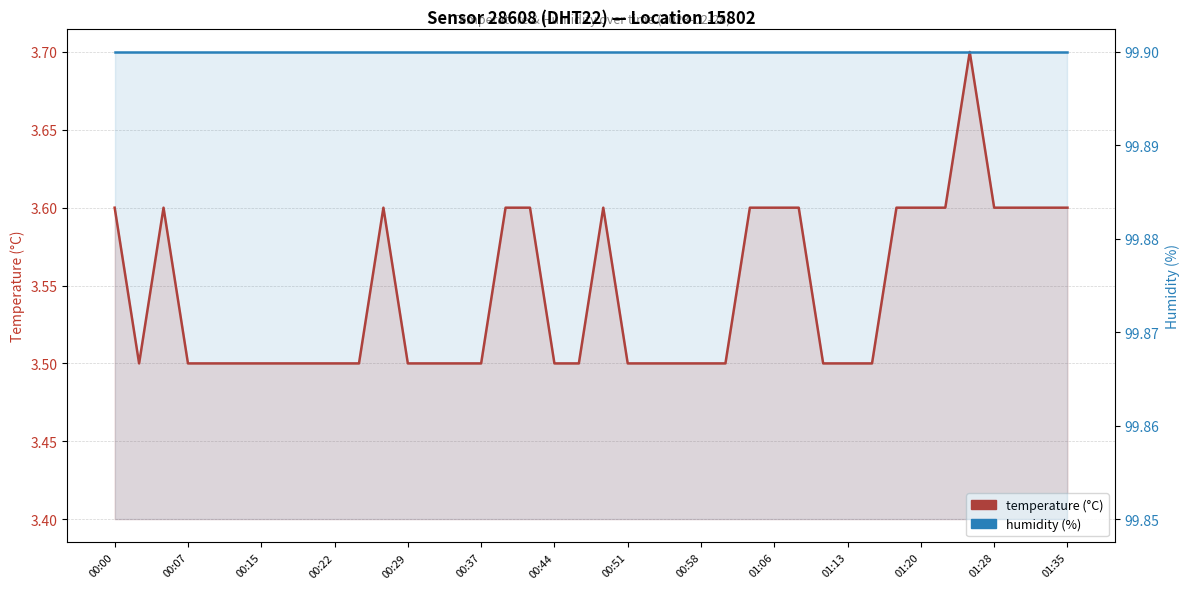

How many interior local peaks does the temperature series have?

4